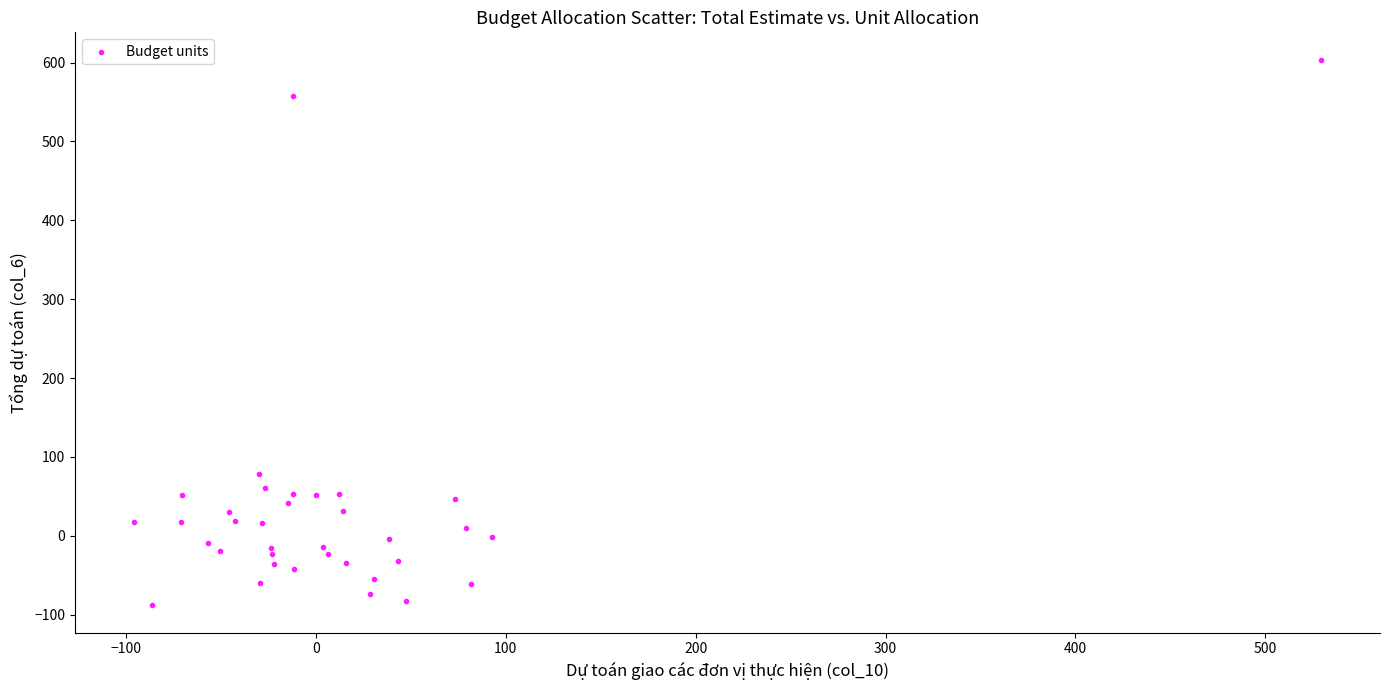

What is the range of Y values (max minus min)?

691.8